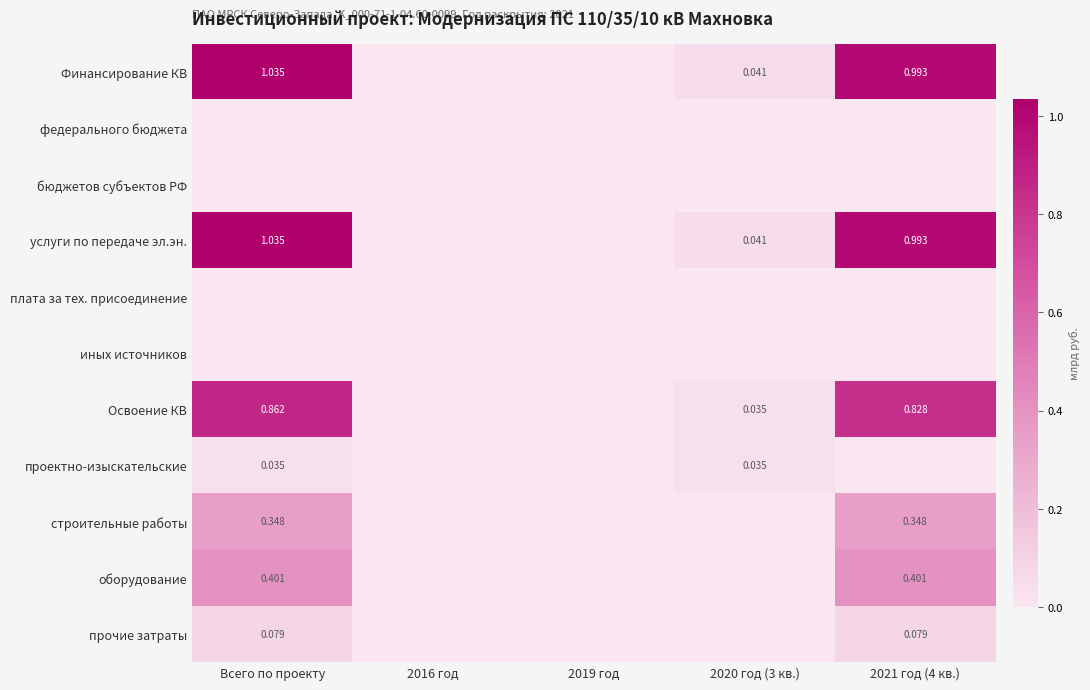

How many positive values does the Финансирование КВ series have?

3